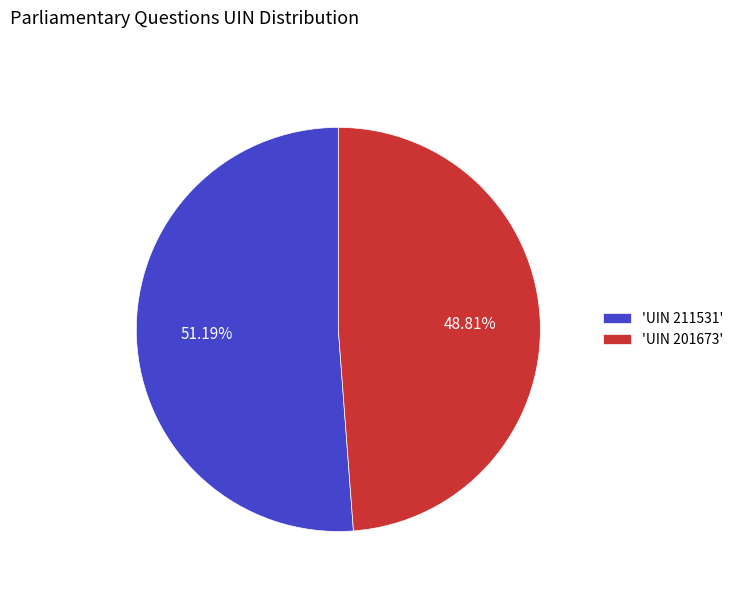

What is the smallest slice in the pie chart?

'UIN 201673'